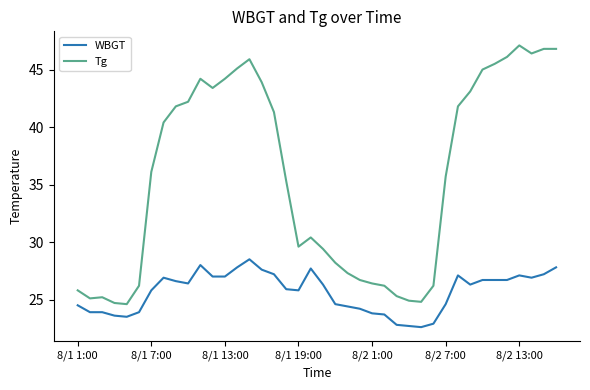

Rank the series by their average value, from highest to lowest.

Tg, WBGT